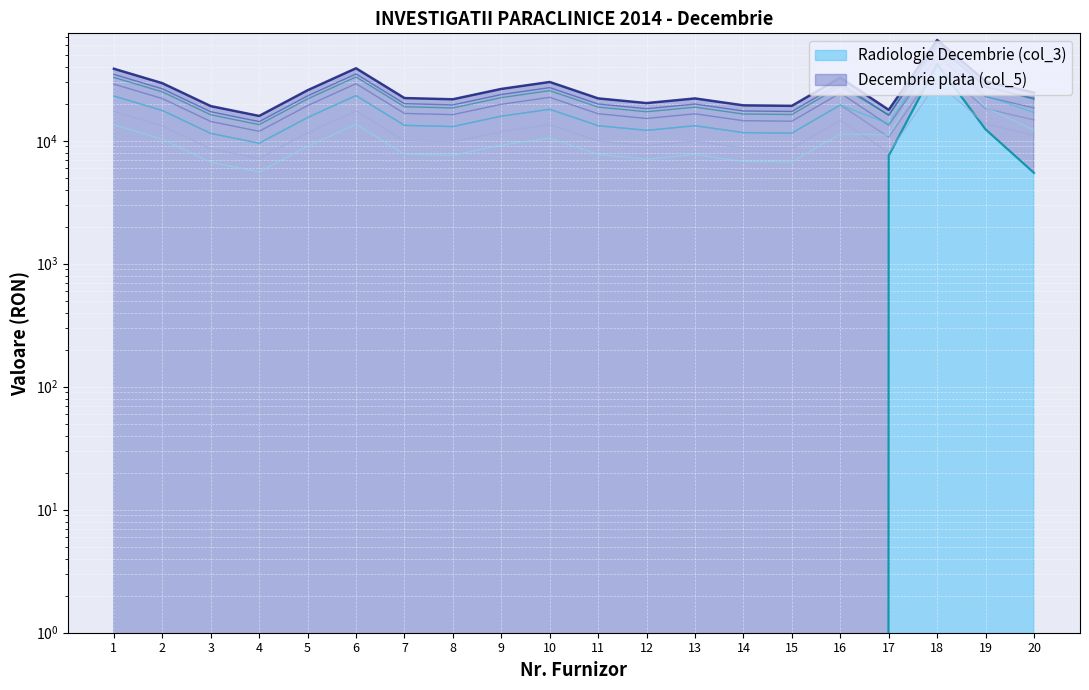

At how many categories does at least one series exceed 53771?

1